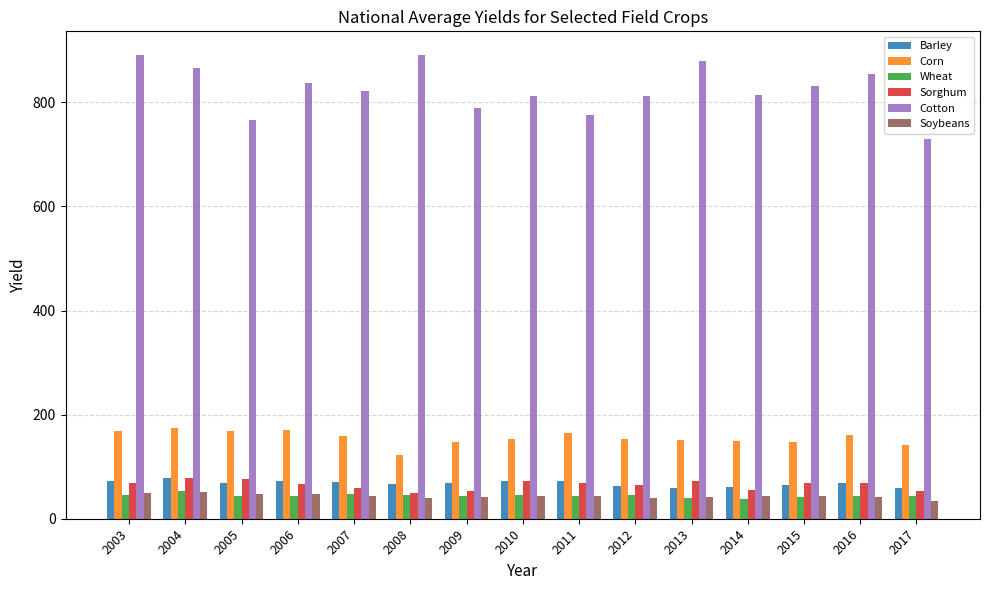

Where does the Barley series first go above 69?

2003